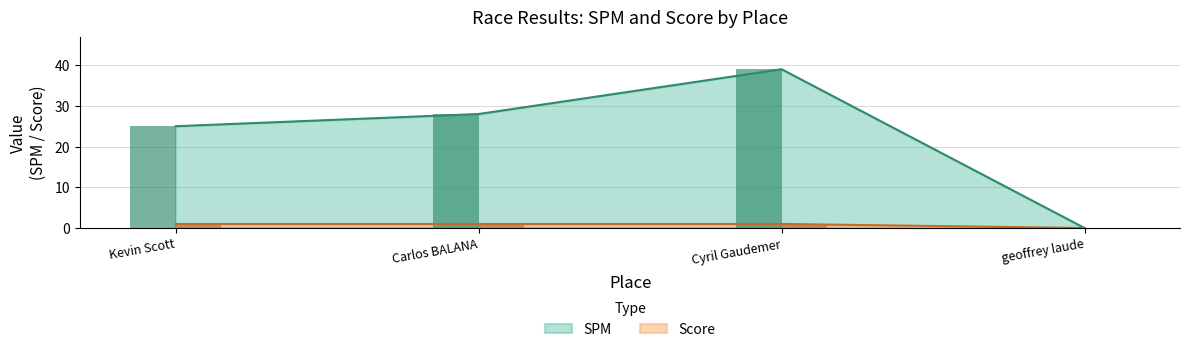

Rank the categories by SPM value from highest to lowest.

Cyril Gaudemer, Carlos BALANA, Kevin Scott, geoffrey laude